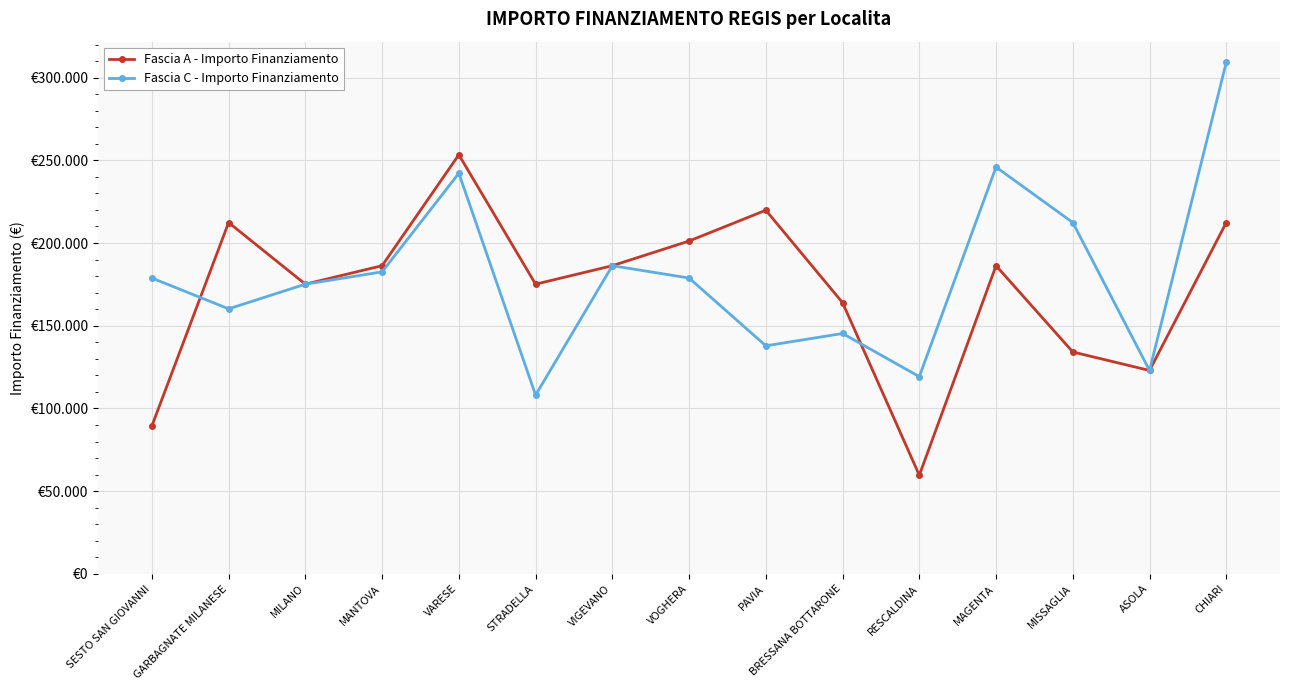

What are all the series names shown in the legend?

Fascia A - Importo Finanziamento, Fascia C - Importo Finanziamento